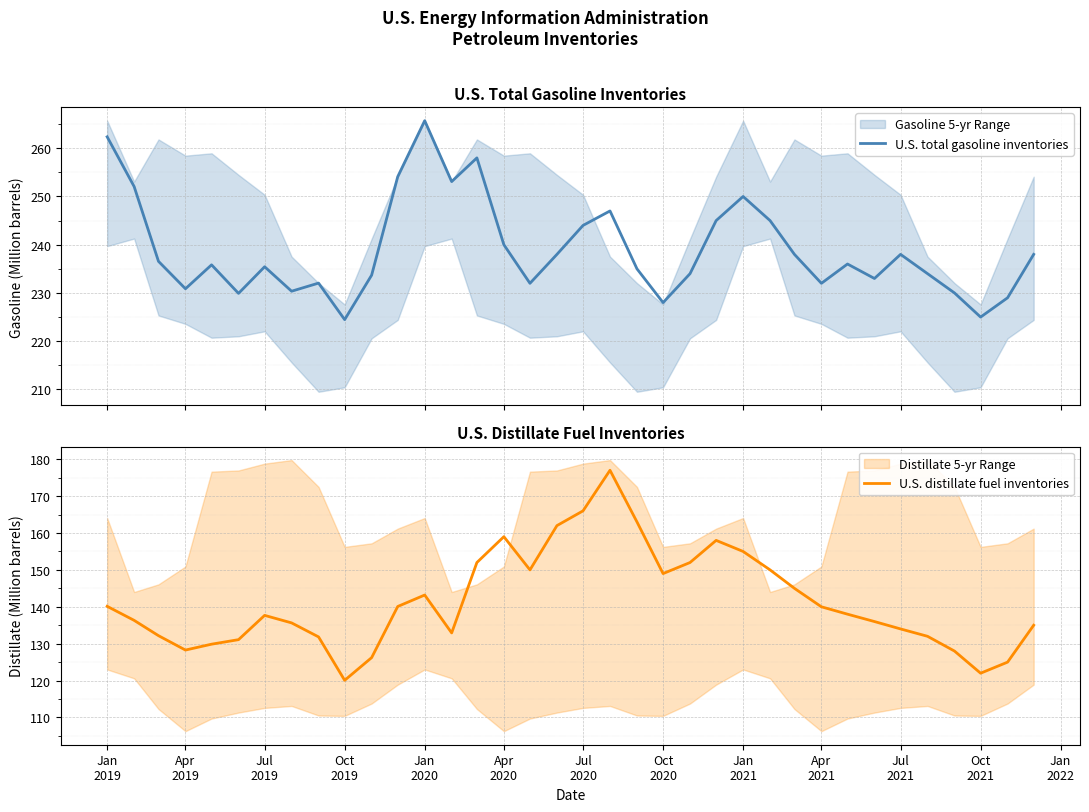

What is the minimum value for U.S. distillate fuel inventories?

120.1